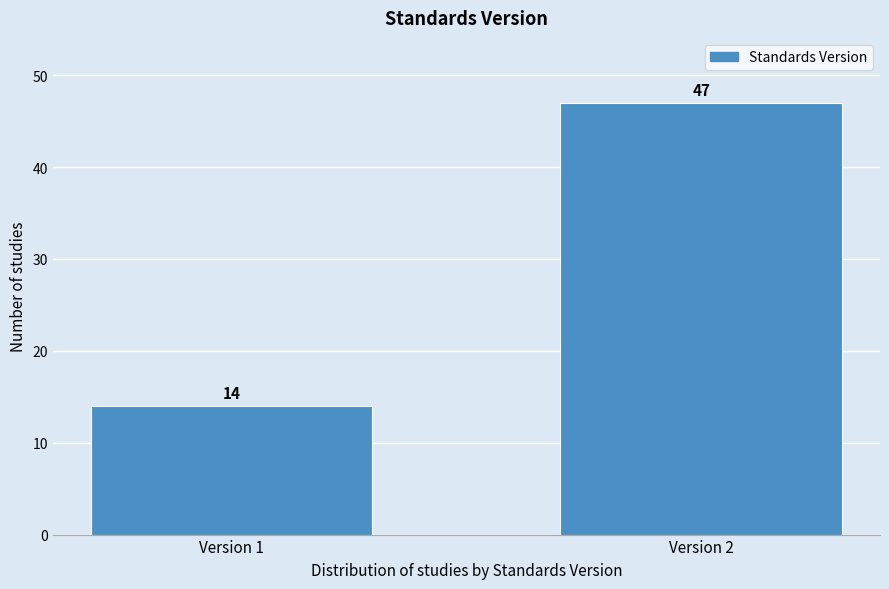

Reading left to right, transcribe all the data shown in this chart.

14	47